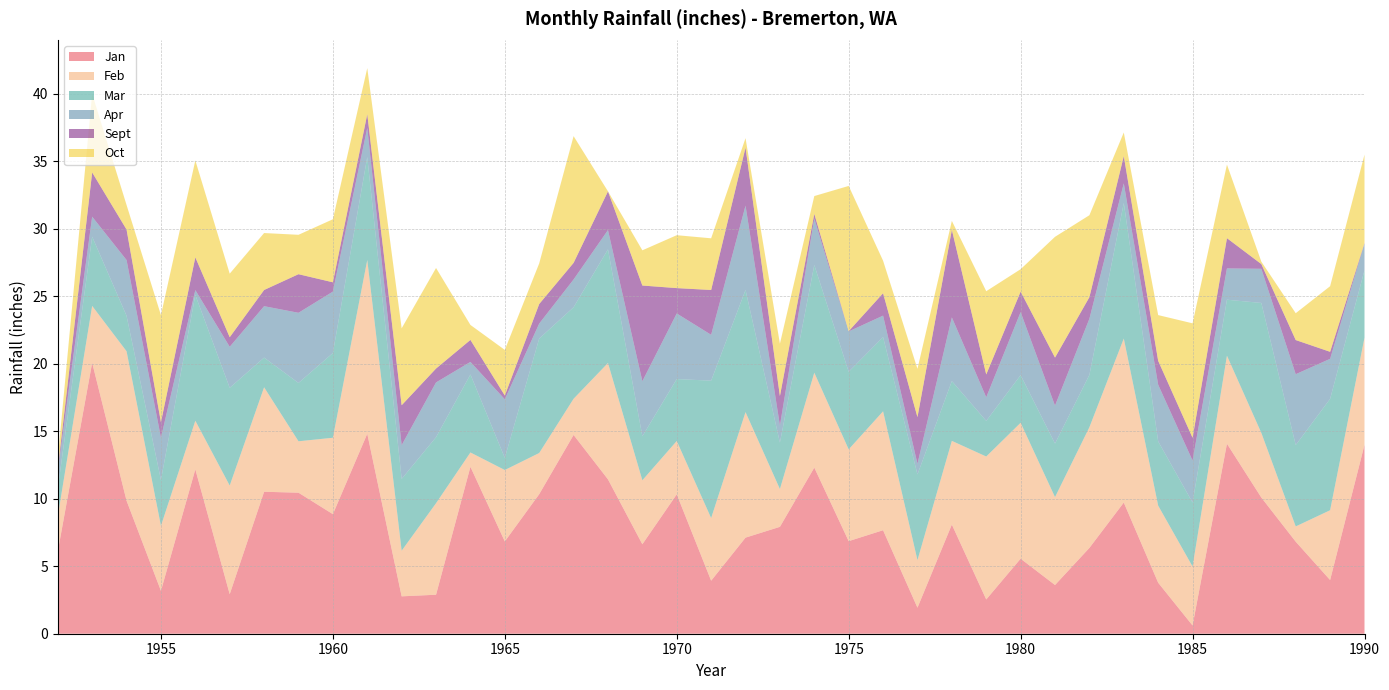

Reading right to left, list all the values displayed in this chart.

Jan: 1990=14.0	1989=4.0	1988=6.8	1987=10.1	1986=14.1	1985=0.6	1984=3.8	1983=9.7	1982=6.4	1981=3.6	1980=5.6	1979=2.5	1978=8.1	1977=1.9	1976=7.7	1975=6.9	1974=12.3	1973=7.9	1972=7.1	1971=3.9	1970=10.3	1969=6.6	1968=11.4	1967=14.7	1966=10.3	1965=6.8	1964=12.4	1963=2.9	1962=2.8	1961=14.8	1960=8.9	1959=10.4	1958=10.5	1957=2.9	1956=12.2	1955=3.2	1954=9.9	1953=20.1	1952=6.1
Feb: 1990=7.9	1989=5.2	1988=1.1	1987=4.8	1986=6.5	1985=4.4	1984=5.7	1983=12.2	1982=8.9	1981=6.5	1980=10.1	1979=10.6	1978=6.2	1977=3.5	1976=8.8	1975=6.8	1974=7.0	1973=2.8	1972=9.3	1971=4.6	1970=4.0	1969=4.7	1968=8.6	1967=2.7	1966=3.0	1965=5.3	1964=1.1	1963=6.8	1962=3.4	1961=12.9	1960=5.7	1959=3.8	1958=7.7	1957=8.1	1956=3.6	1955=4.8	1954=11.1	1953=4.2	1952=2.6
Mar: 1990=5.0	1989=8.2	1988=6.0	1987=9.6	1986=4.2	1985=4.7	1984=4.8	1983=10.0	1982=3.9	1981=4.0	1980=3.5	1979=2.6	1978=4.4	1977=6.3	1976=5.5	1975=5.8	1974=8.0	1973=3.4	1972=9.1	1971=10.2	1970=4.6	1969=3.3	1968=8.4	1967=6.8	1966=8.5	1965=0.9	1964=5.8	1963=4.9	1962=5.3	1961=7.6	1960=6.3	1959=4.3	1958=2.2	1957=7.2	1956=9.3	1955=3.4	1954=2.6	1953=5.1	1952=2.0
Apr: 1990=2.0	1989=3.0	1988=5.2	1987=2.5	1986=2.3	1985=3.1	1984=4.2	1983=1.5	1982=4.2	1981=2.8	1980=4.7	1979=1.8	1978=4.7	1977=0.8	1976=1.6	1975=3.0	1974=3.4	1973=1.3	1972=6.2	1971=3.4	1970=4.9	1969=4.1	1968=1.4	1967=2.1	1966=1.1	1965=4.3	1964=0.9	1963=4.1	1962=2.5	1961=2.2	1960=4.5	1959=5.2	1958=3.8	1957=3.0	1956=0.4	1955=3.1	1954=4.1	1953=1.5	1952=1.3
Sept: 1990=0.0	1989=0.5	1988=2.5	1987=0.3	1986=2.2	1985=1.7	1984=1.8	1983=2.0	1982=1.6	1981=3.6	1980=1.5	1979=1.7	1978=6.5	1977=3.5	1976=1.7	1975=0.0	1974=0.3	1973=2.2	1972=4.3	1971=3.3	1970=1.9	1969=7.1	1968=2.9	1967=1.2	1966=1.4	1965=0.3	1964=1.6	1963=1.0	1962=3.0	1961=1.0	1960=0.7	1959=2.9	1958=1.2	1957=0.7	1956=2.4	1955=1.1	1954=2.3	1953=3.3	1952=0.2
Oct: 1990=6.6	1989=4.9	1988=2.0	1987=0.2	1986=5.5	1985=8.5	1984=3.4	1983=1.8	1982=6.1	1981=8.9	1980=1.7	1979=6.2	1978=0.7	1977=3.6	1976=2.4	1975=10.8	1974=1.3	1973=3.9	1972=0.7	1971=3.8	1970=3.9	1969=2.6	1968=0.0	1967=9.4	1966=3.0	1965=3.4	1964=1.1	1963=7.5	1962=5.7	1961=3.4	1960=4.7	1959=2.9	1958=4.2	1957=4.7	1956=7.2	1955=7.9	1954=1.8	1953=5.8	1952=0.8